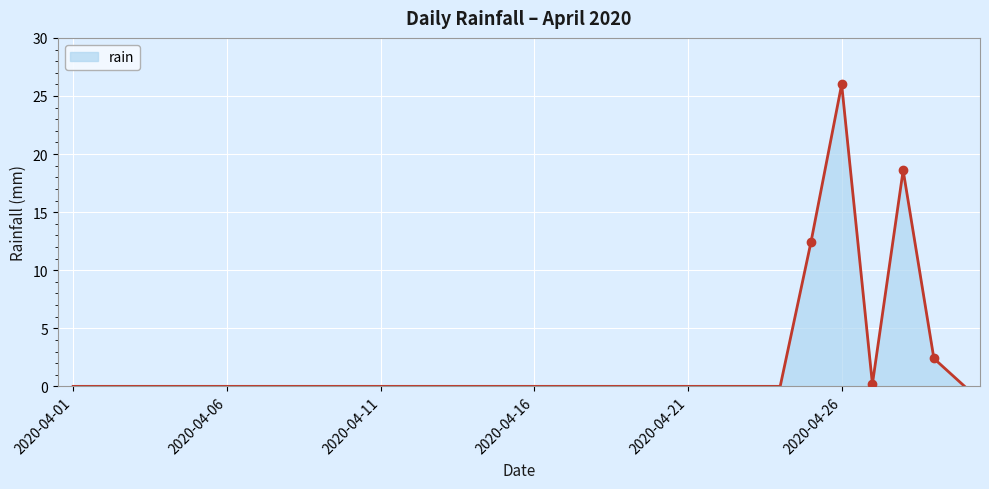

What is the greatest value displayed?

26.0